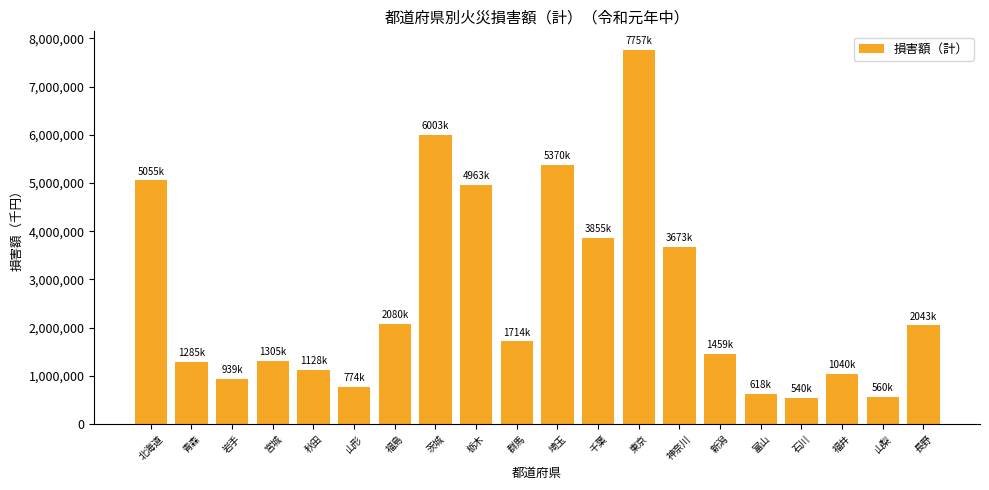

What is the difference between the maximum and second lowest values?

7197562